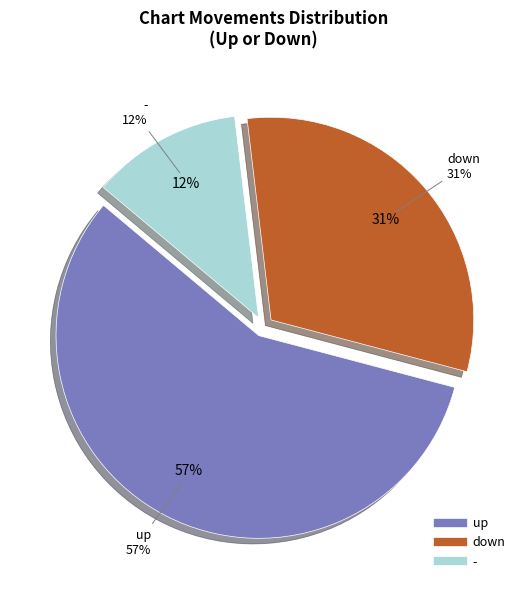

Does any single category account for the majority?

Yes